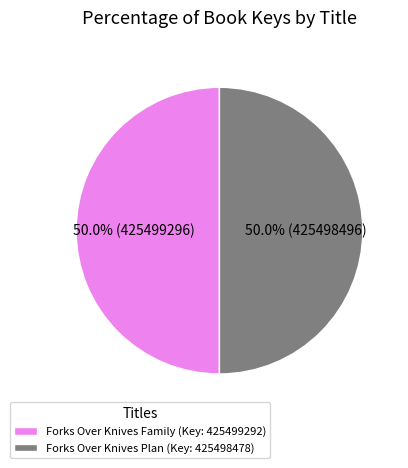

How much of the chart is everything except Forks Over Knives Family (Key: 425499292)?

50.0%